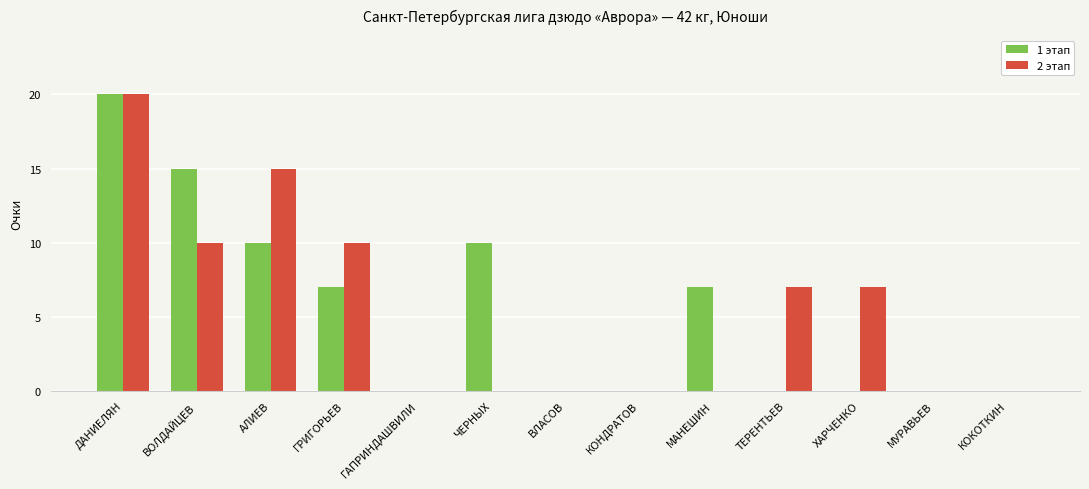

Reading left to right, what are all the values shown in this chart?

1 этап: 20	15	10	7	0	10	0	0	7	0	0	0	0
2 этап: 20	10	15	10	0	0	0	0	0	7	7	0	0